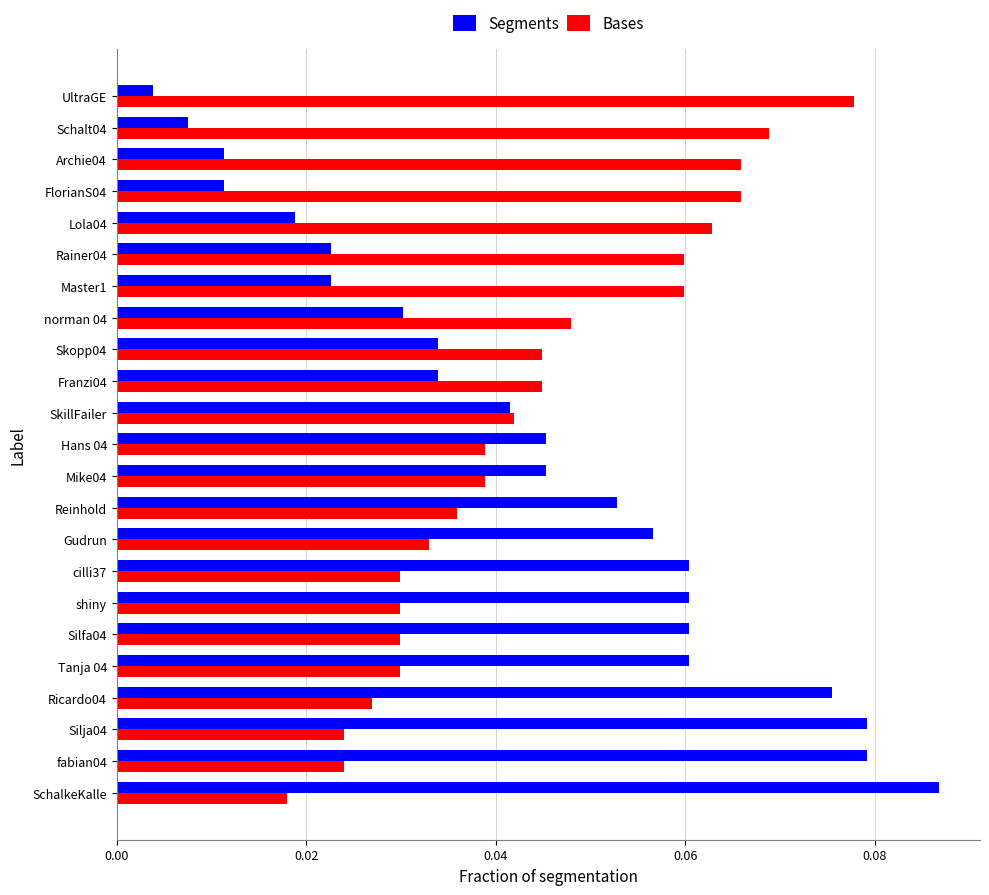

At how many categories does at least one series exceed 0?

23